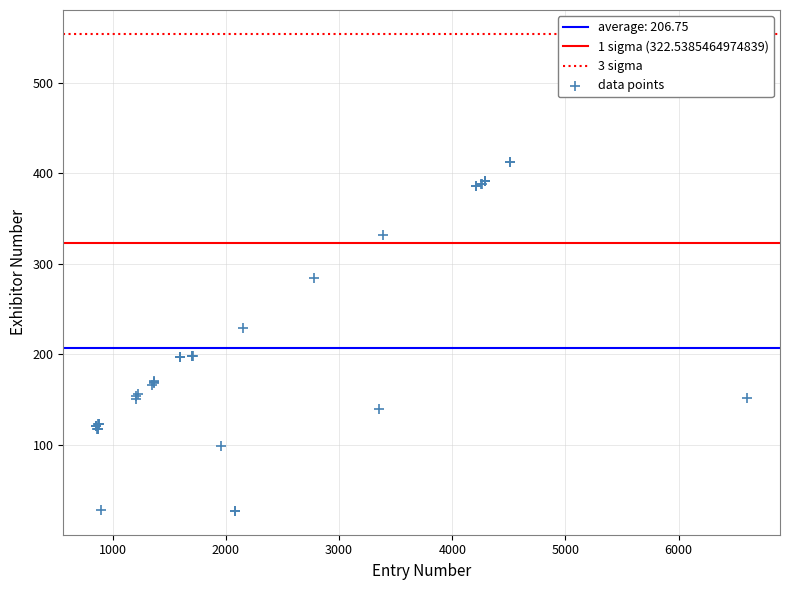

What Y value in the scatter plot is closest to 220?

229